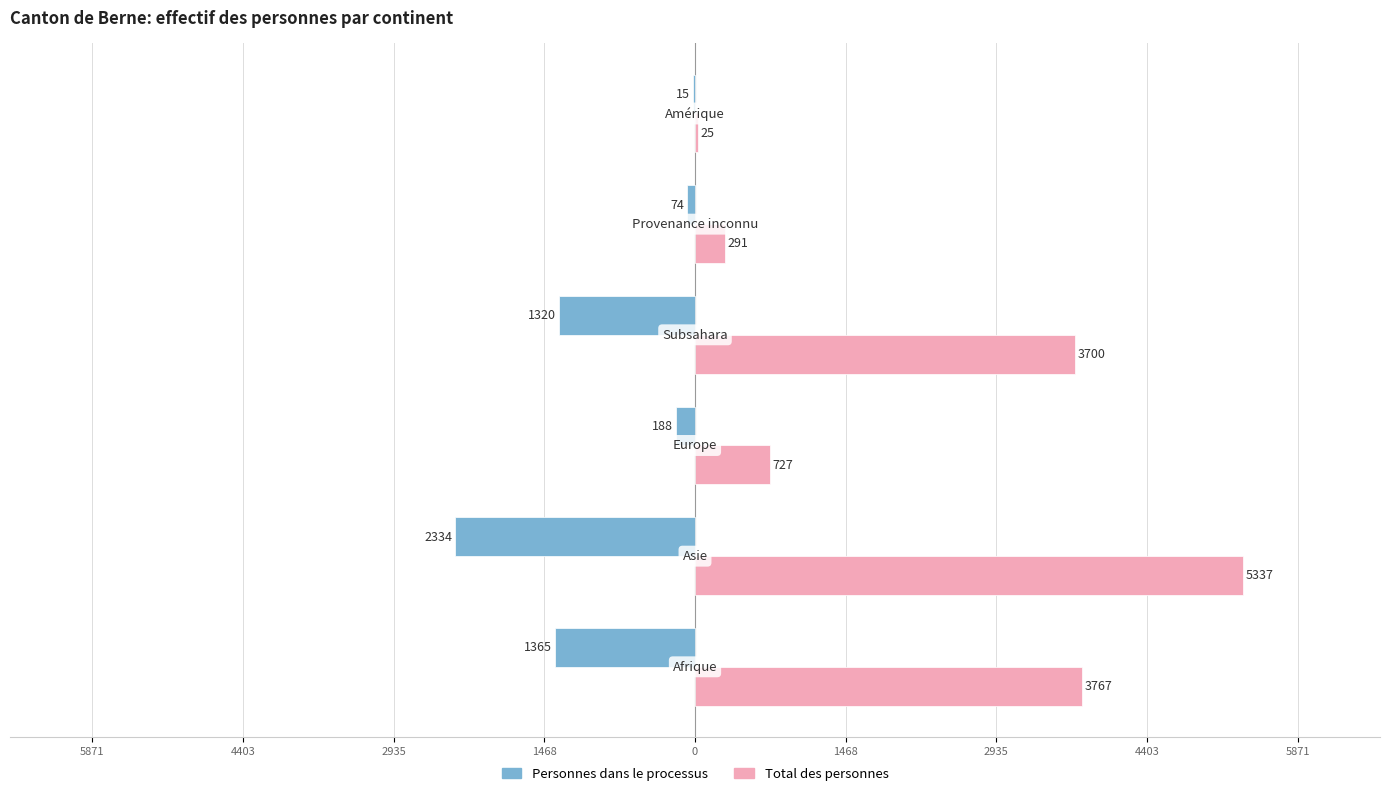

What are all the series names shown in the legend?

Personnes dans le processus, Total des personnes